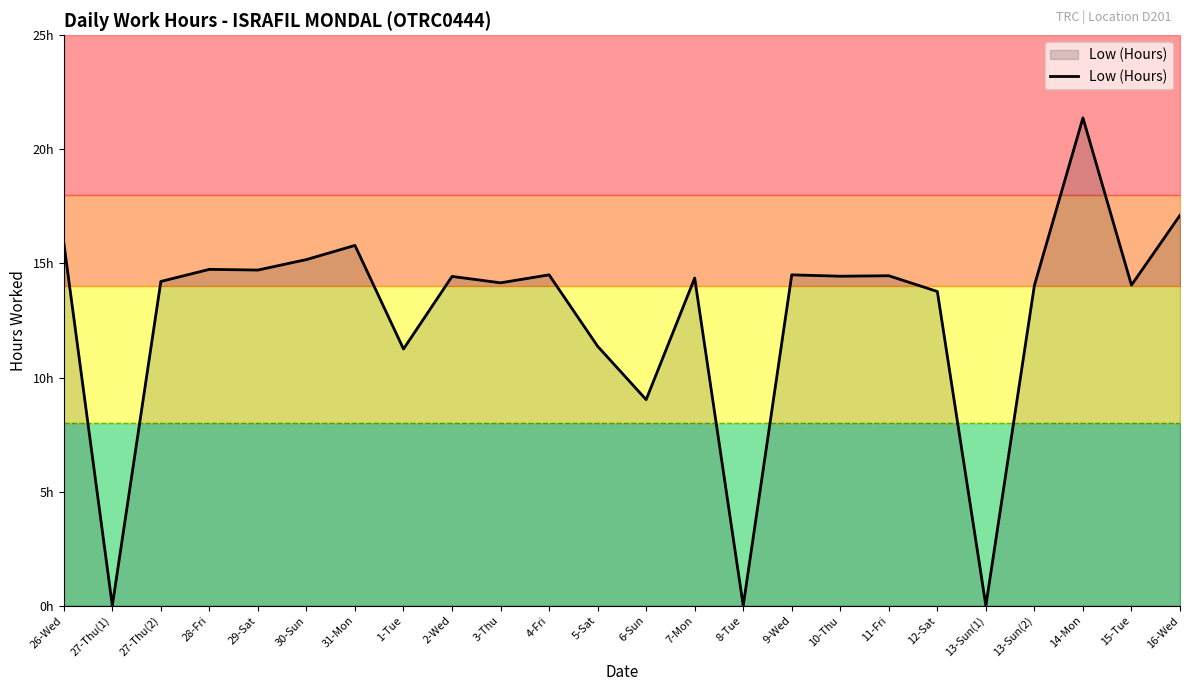

Does the chart have visible grid lines?

No